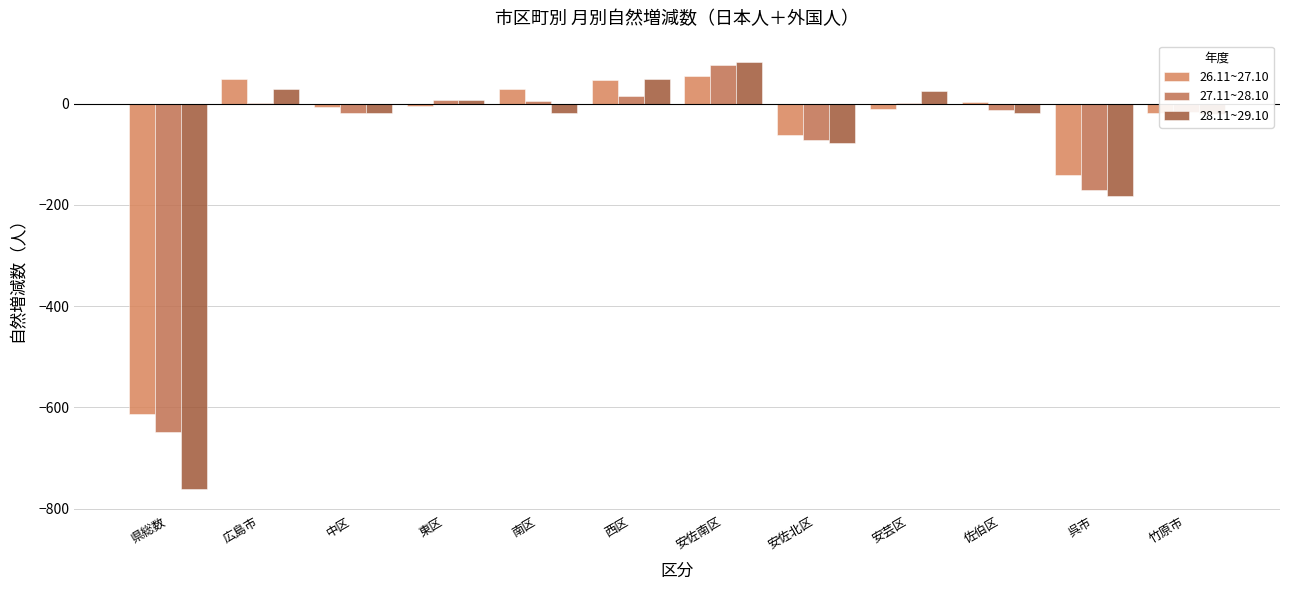

Reading left to right, what are all the values shown in this chart?

26.11~27.10: 県総数=-614	広島市=49	中区=-7	東区=-4	南区=28	西区=46	安佐南区=55	安佐北区=-63	安芸区=-10	佐伯区=4	呉市=-141	竹原市=-19
27.11~28.10: 県総数=-648	広島市=2	中区=-19	東区=7	南区=5	西区=14	安佐南区=77	安佐北区=-71	安芸区=2	佐伯区=-13	呉市=-171	竹原市=-16
28.11~29.10: 県総数=-762	広島市=28	中区=-19	東区=8	南区=-19	西区=49	安佐南区=82	安佐北区=-78	安芸区=24	佐伯区=-19	呉市=-183	竹原市=-21